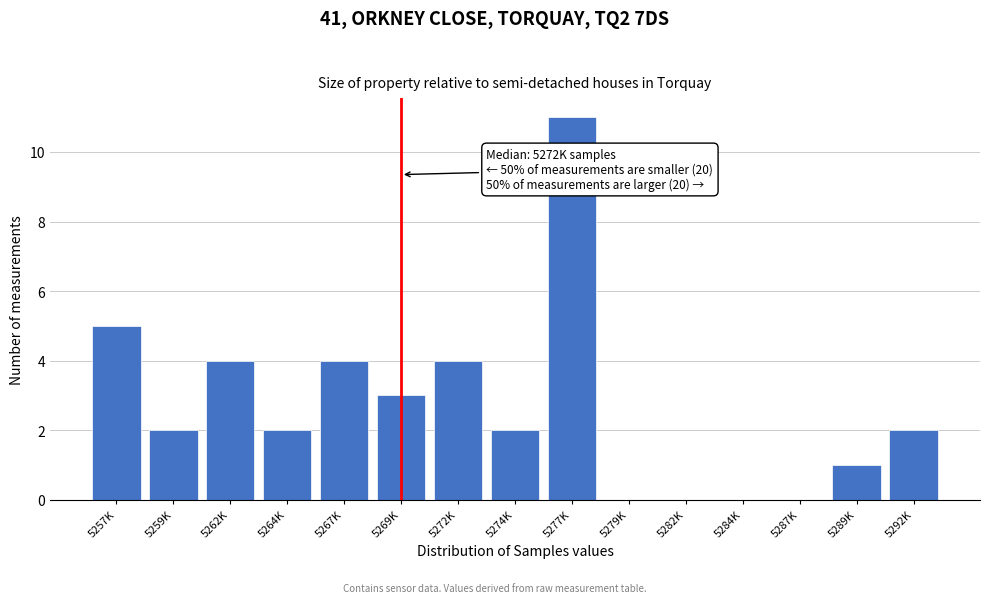

Reading left to right, transcribe all the data shown in this chart.

5257K=5	5259K=2	5262K=4	5264K=2	5267K=4	5269K=3	5272K=4	5274K=2	5277K=11	5279K=0	5282K=0	5284K=0	5287K=0	5289K=1	5292K=2